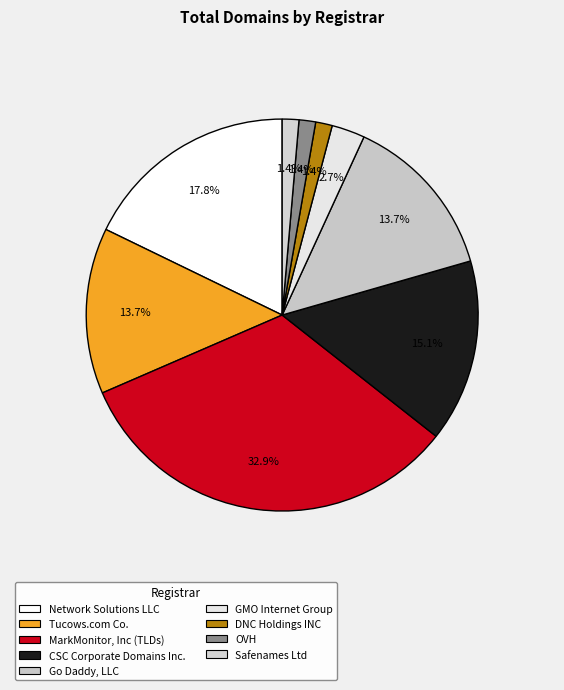

What is the change in value from MarkMonitor, Inc (TLDs) to DNC Holdings INC?

-23